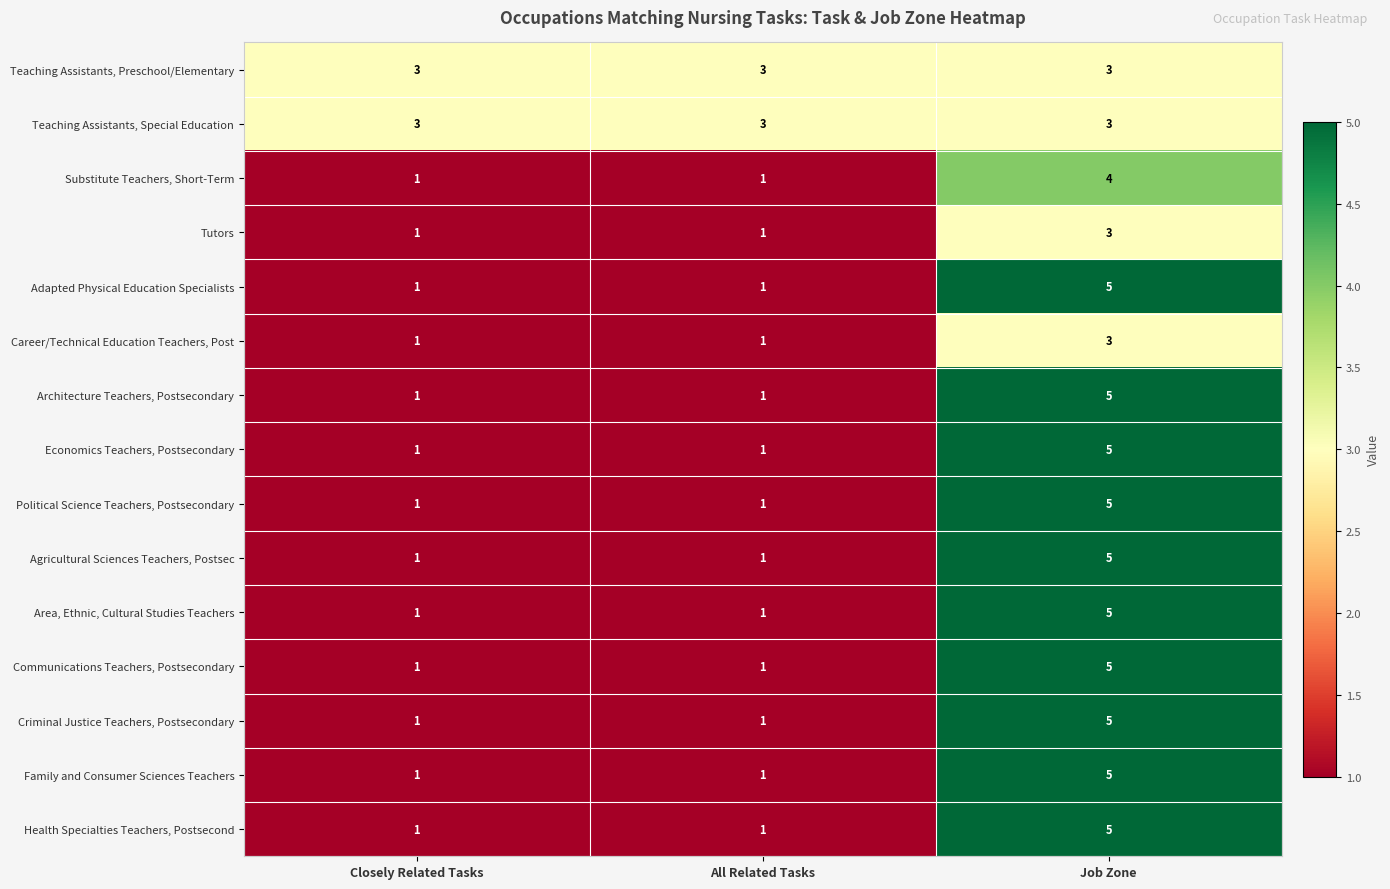

What is the sum of all Area, Ethnic, Cultural Studies Teachers values?

7